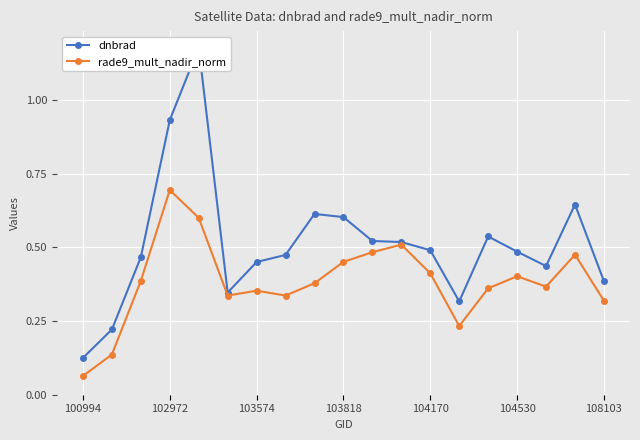

At which label does rade9_mult_nadir_norm reach its minimum?

100994